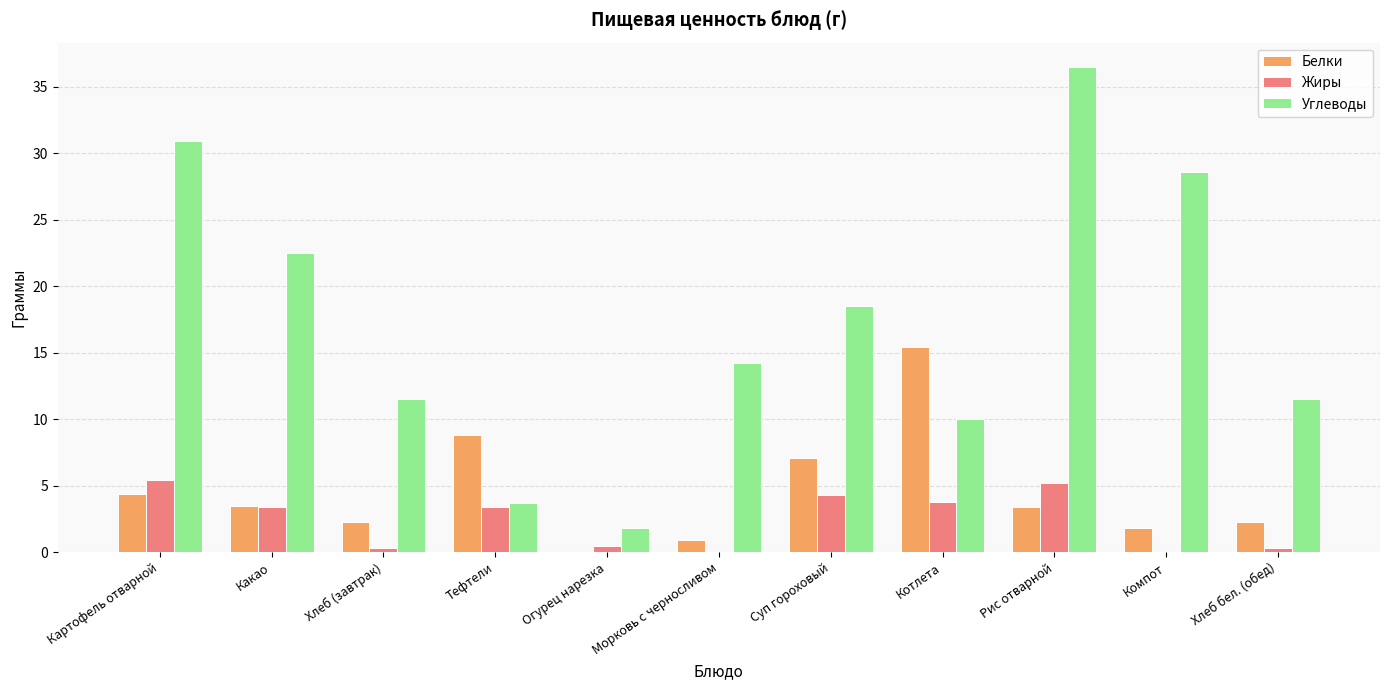

Is it true that Жиры equals 0.3 at Хлеб (завтрак)?

True